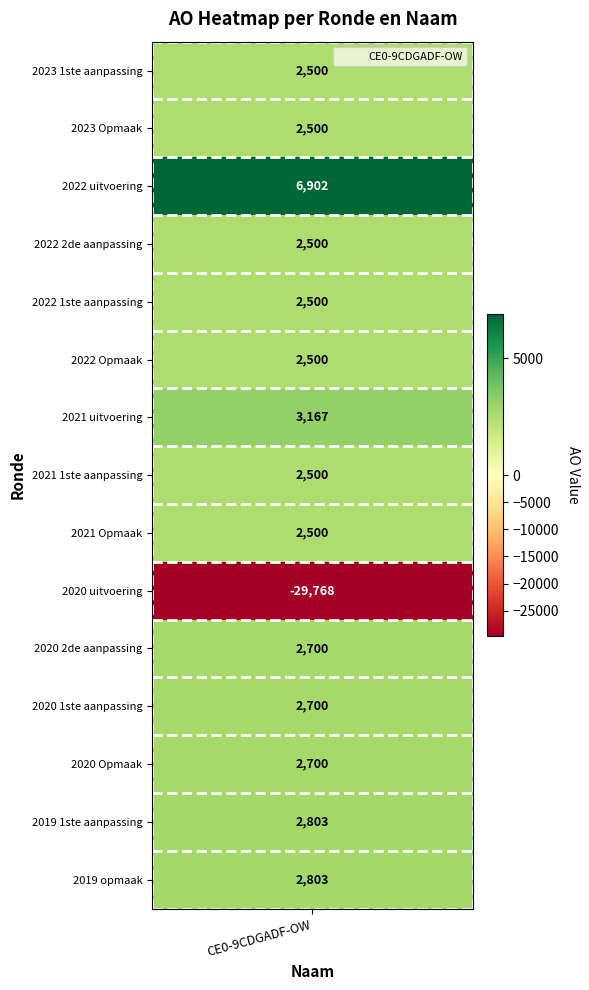

Where is the data nearest to the value -11433?

2023 1ste aanpassing